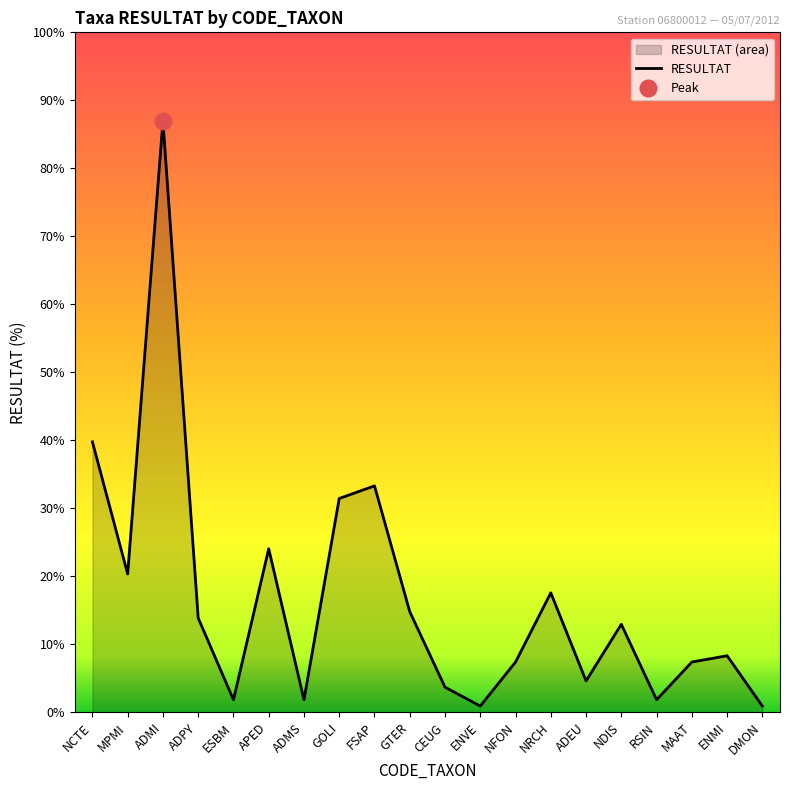

Approximately how many times larger is the value at MAAT compared to ADMI?

0.1